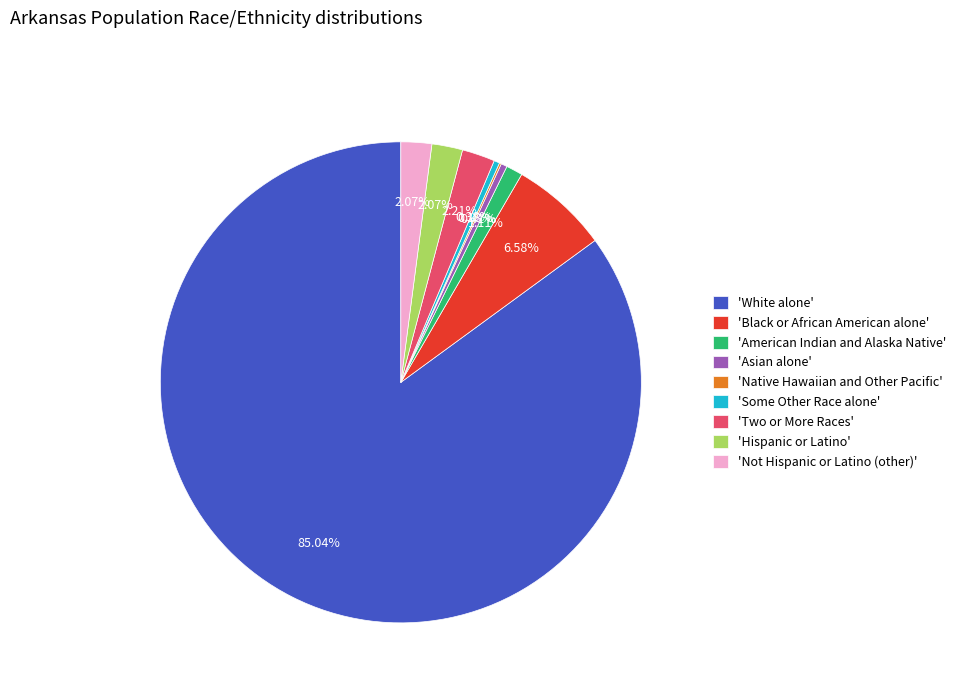

Does 'Black or African American alone' account for over 50% of the chart?

No